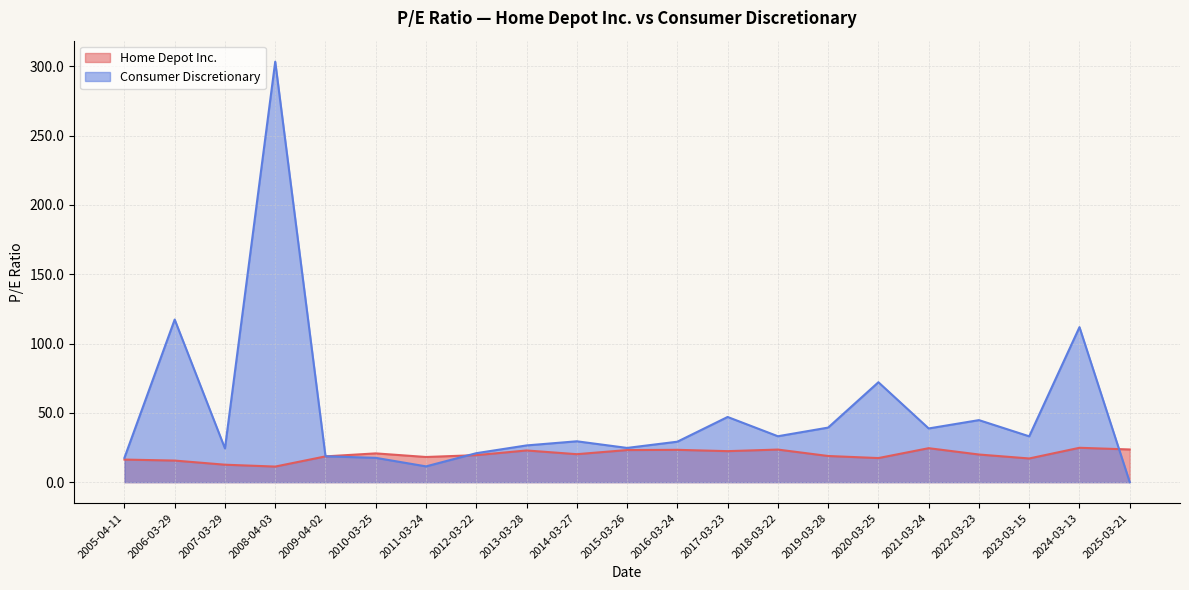

What value does the Home Depot Inc. series have at 2019-03-28?

18.9